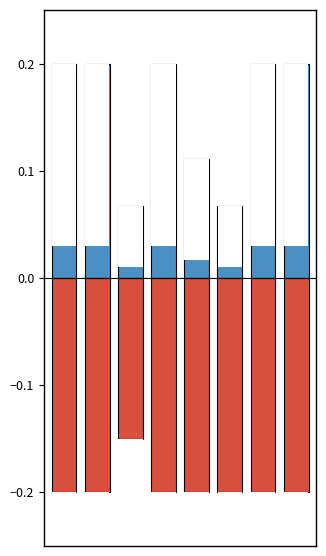

What is the minimum value shown in the chart?

-0.2